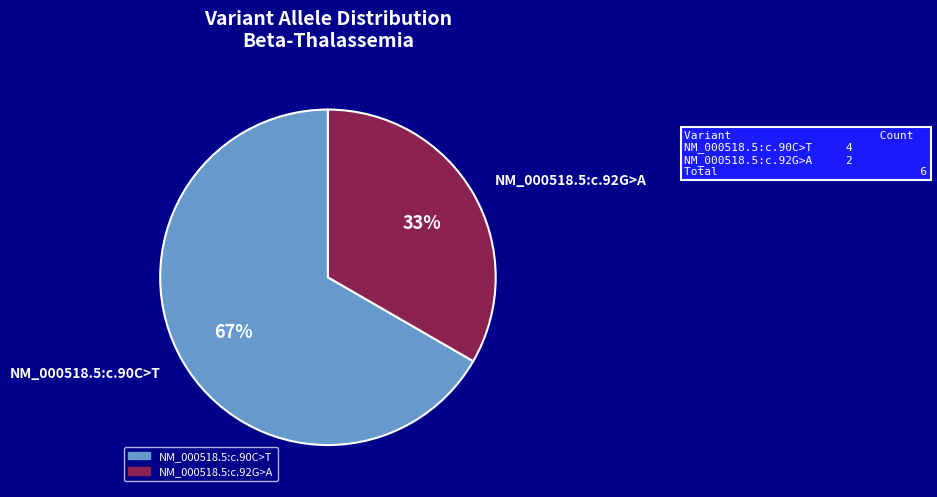

Which slice is the smallest?

NM_000518.5:c.92G>A